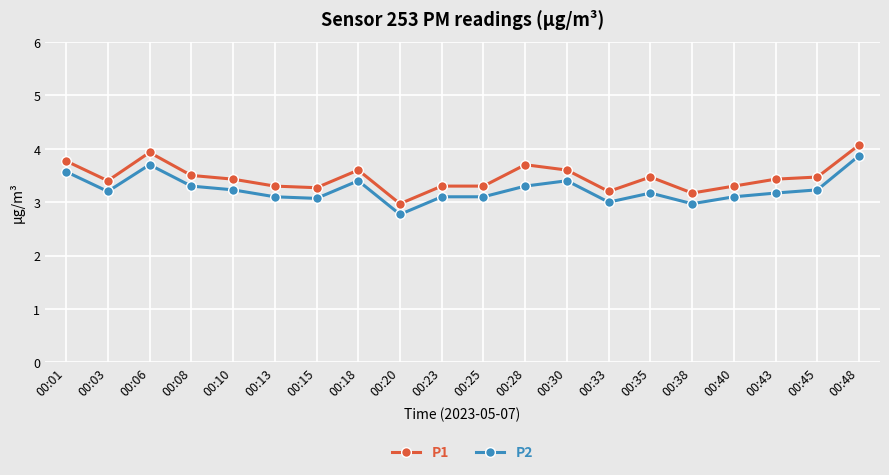

How many distinct data groups are displayed?

2